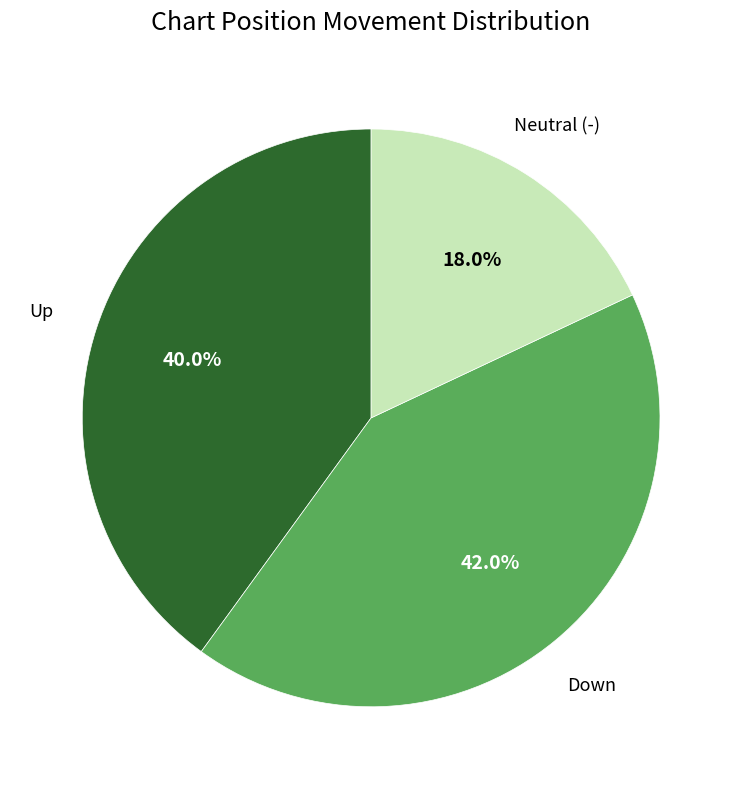

Is there a majority slice in this chart?

No